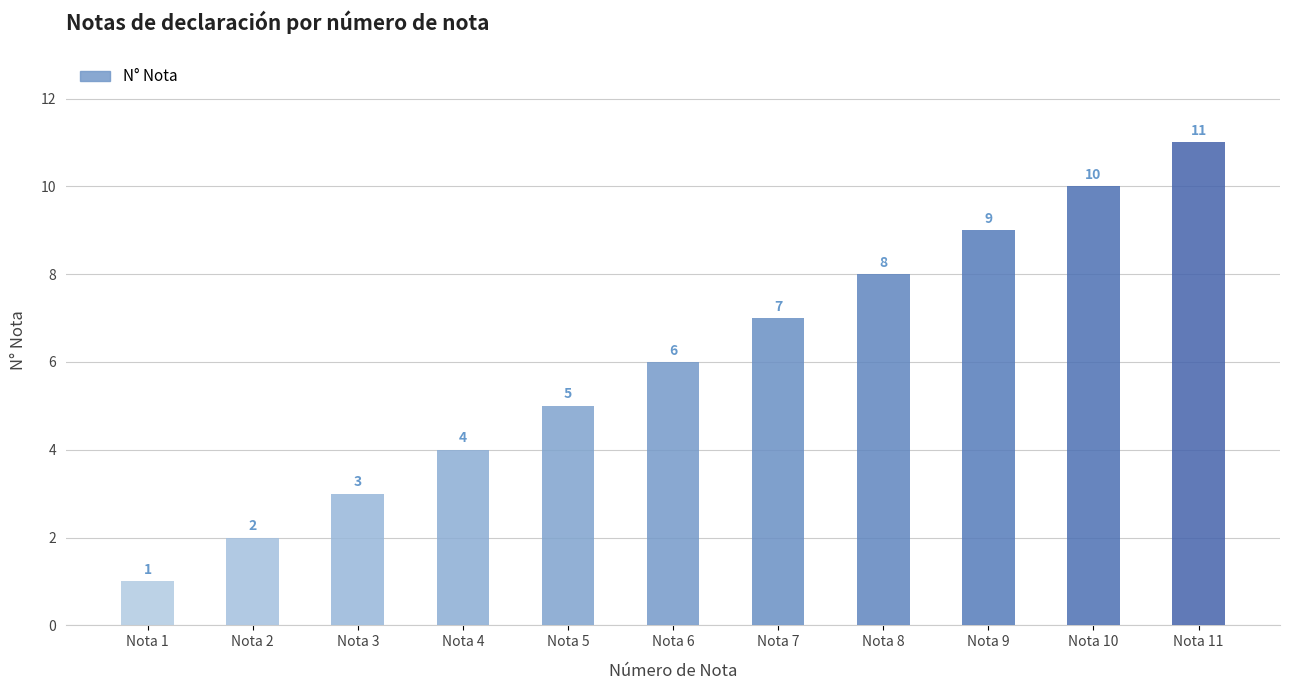

Where is the data nearest to the value 6?

Nota 6